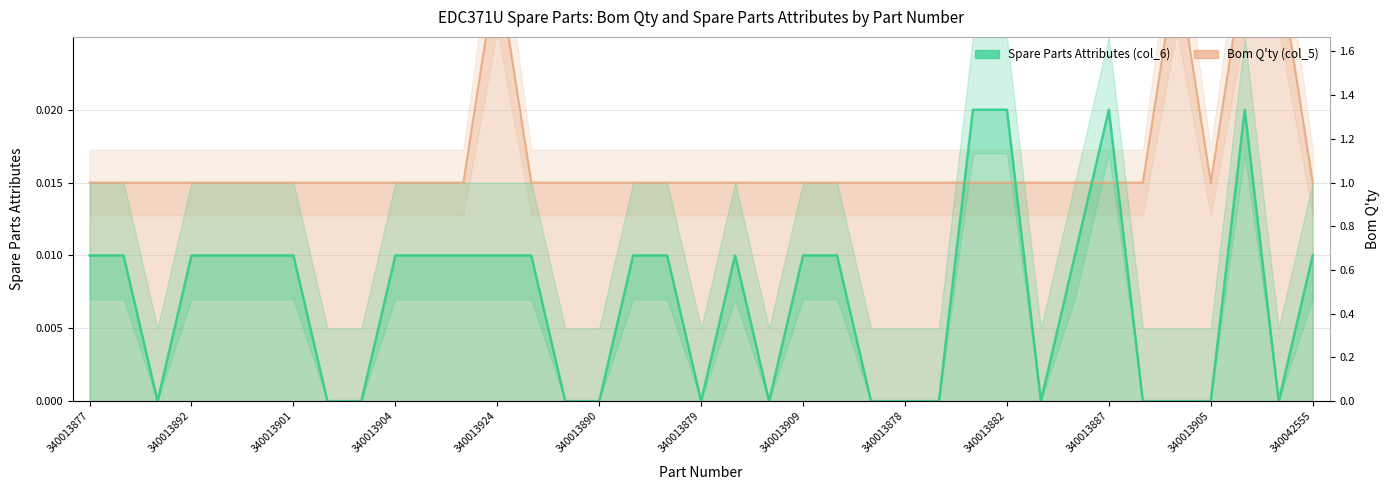

Where do Spare Parts Attributes (col_6) and Bom Q'ty (col_5) first cross each other?

340013889 and 340042422